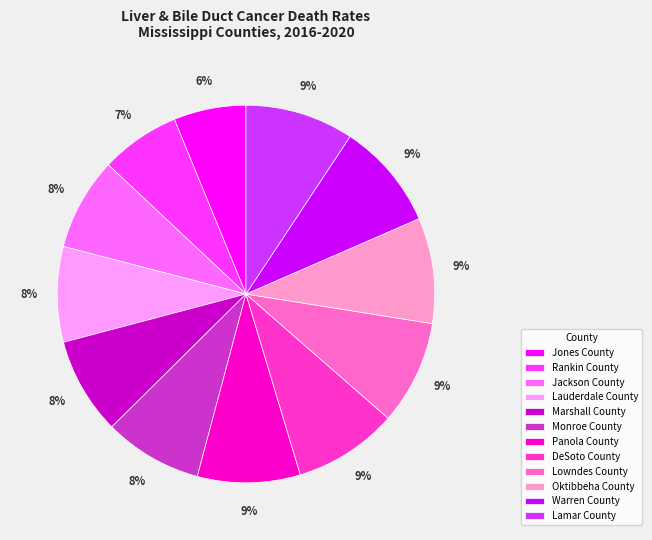

Do Marshall County and Lauderdale County together represent more than half of the pie?

No